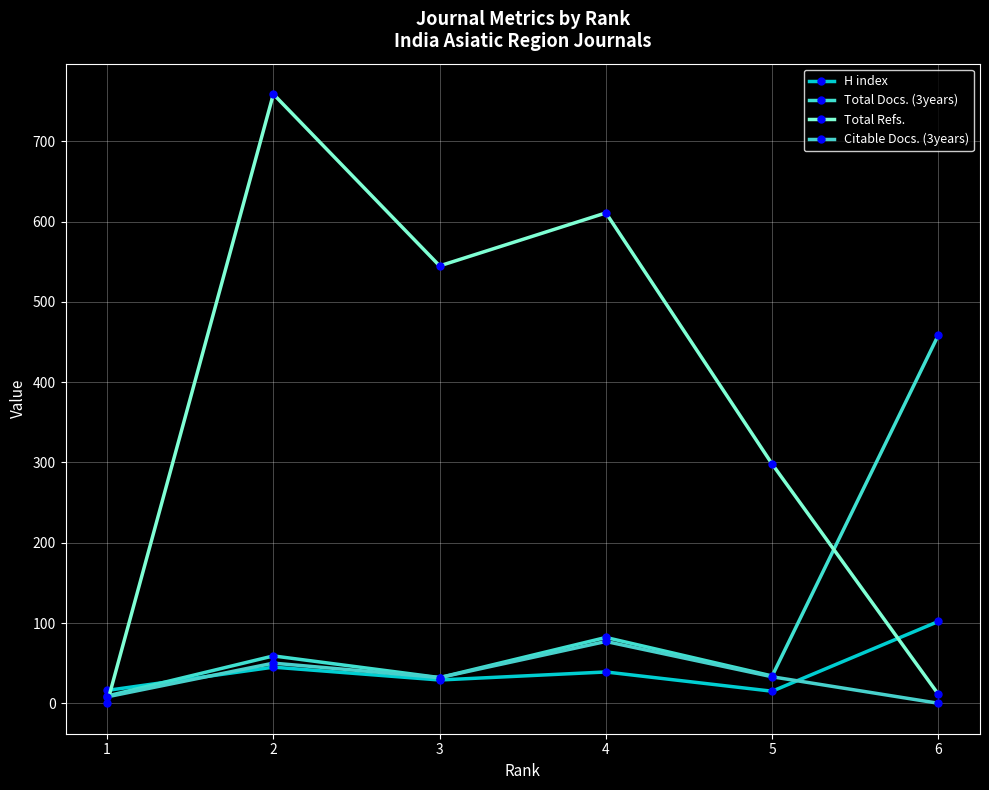

Count the number of data series in this chart.

4